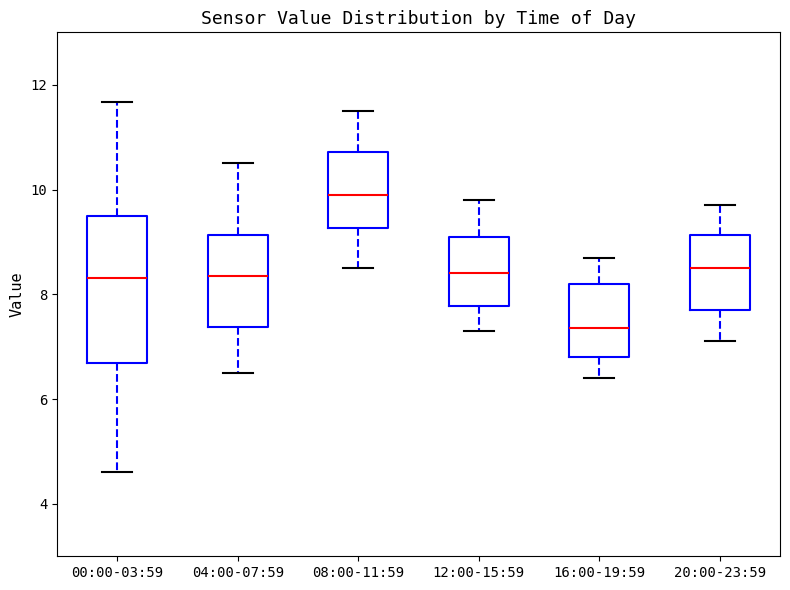

Where does the lower whisker of the box for 04:00-07:59 end on the y-axis? The values are not printed on the chart, so give them approximately, as read against the axis.

6.6